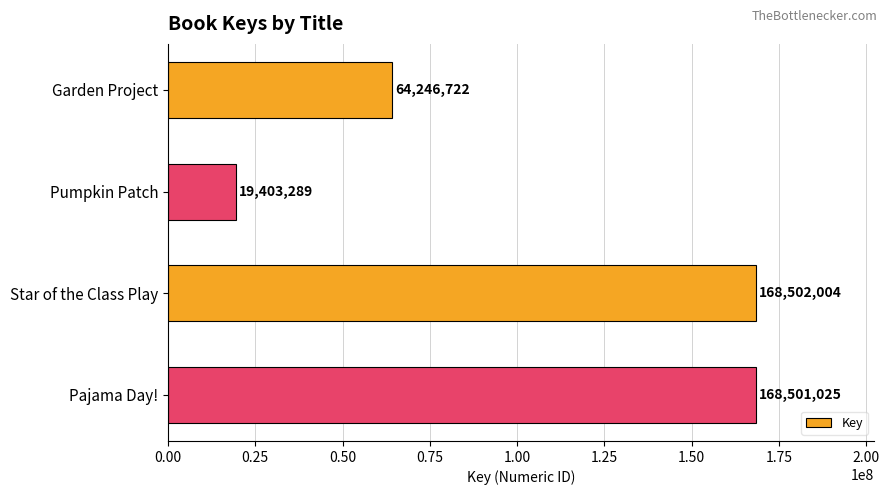

Rank the categories by value from highest to lowest.

Star of the Class Play, Pajama Day!, Garden Project, Pumpkin Patch